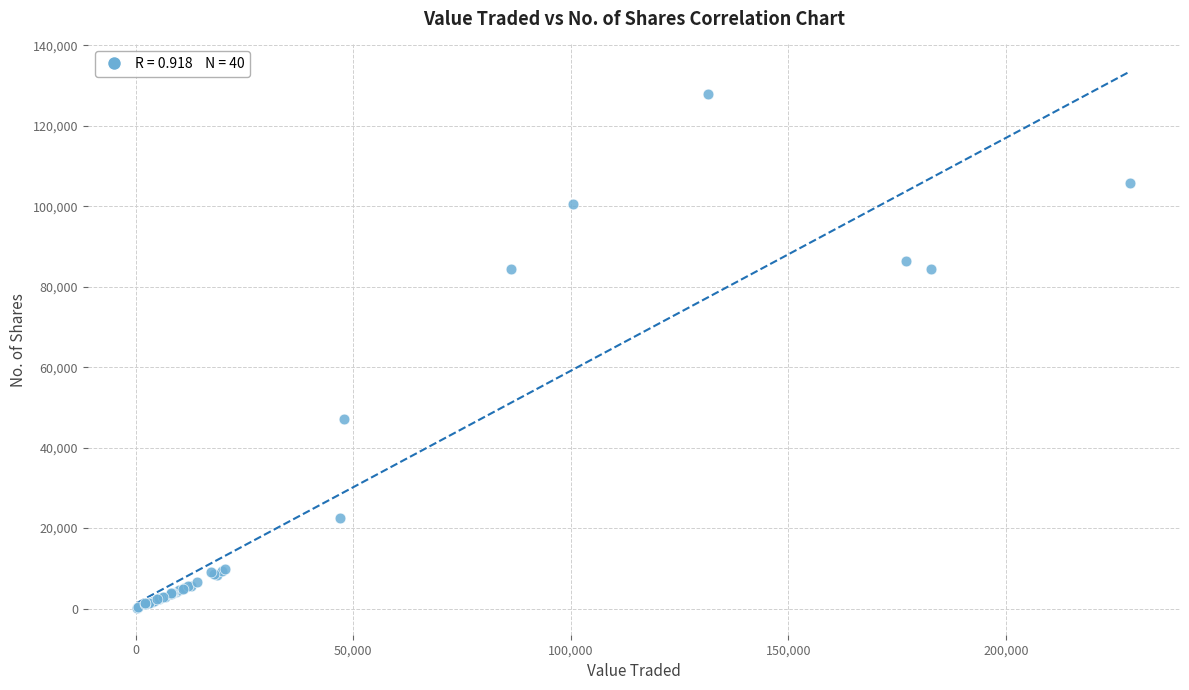

What Y value in the scatter plot is closest to 63994?

47203